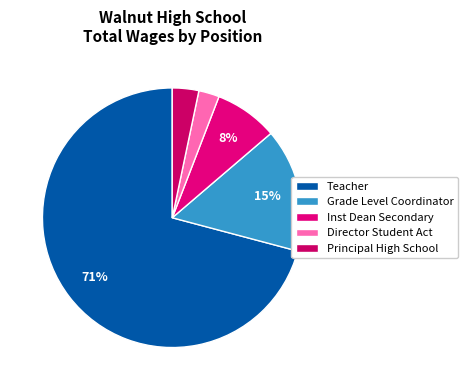

To the nearest percent, what is the difference between the largest and smallest slice percentages?

68%